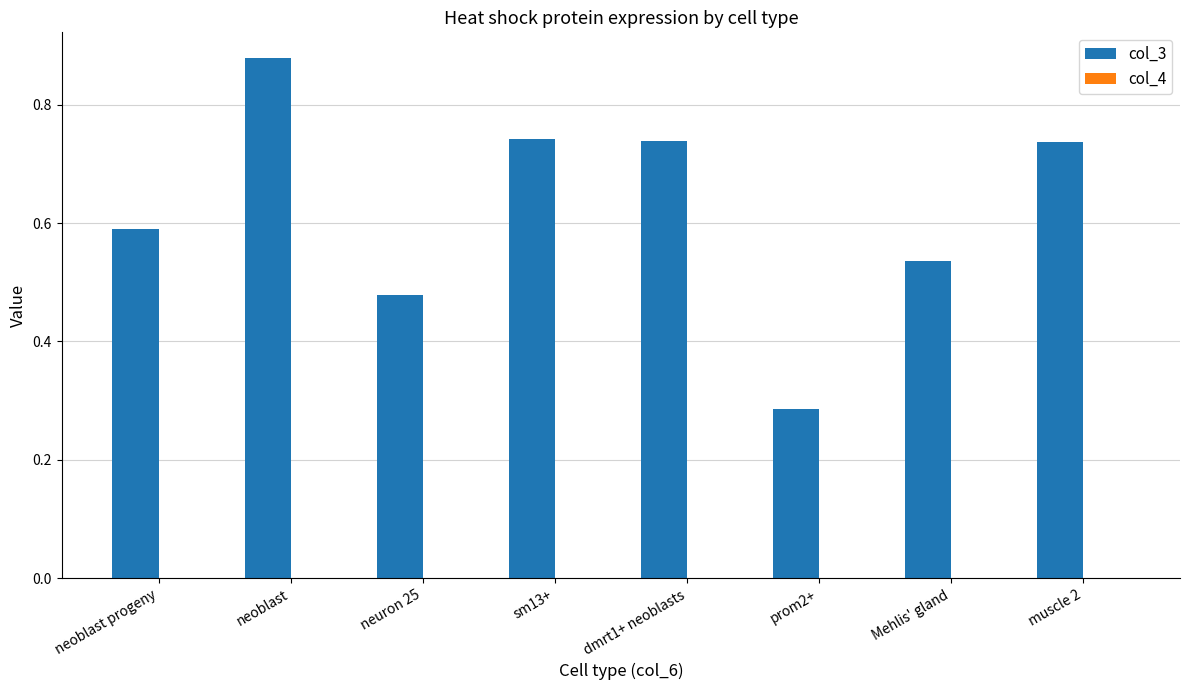

At which category does the chart reach its peak across all series?

neoblast